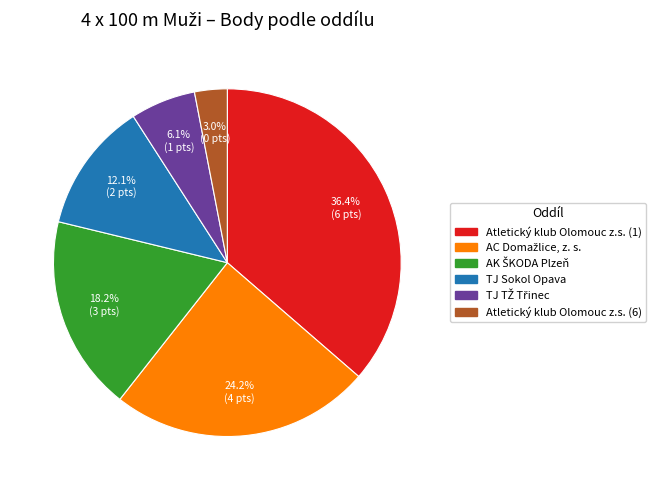

How much of the chart is everything except Atletický klub Olomouc z.s. (6)?

97.0%